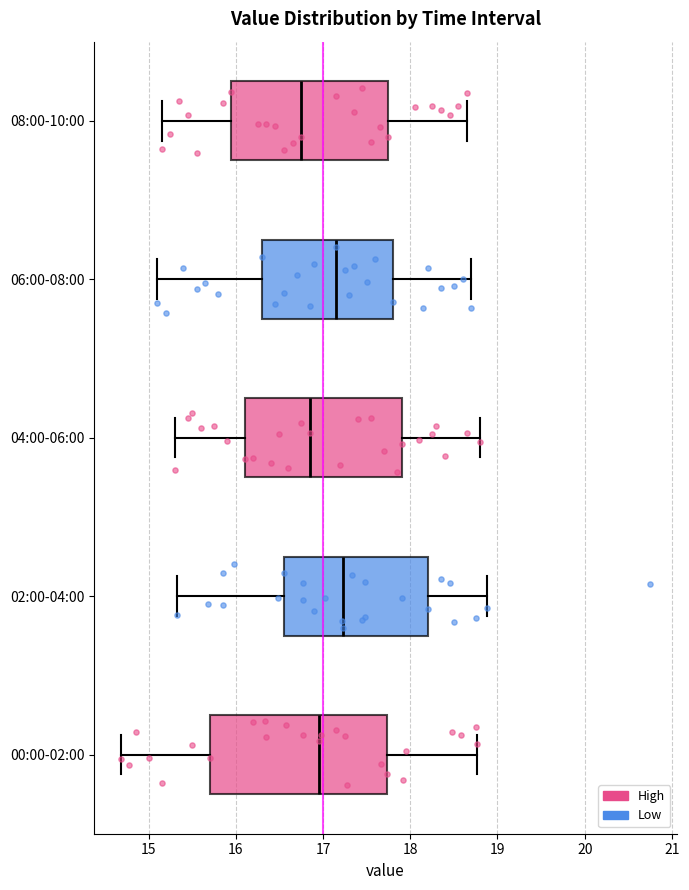

Reading bottom to top, transcribe this box plot: for each box, give where its median line is, the range the box spans, and where its two whiskers end, as read against the x-axis. The values are not printed on the chart, so give them approximately, as read against the axis.

00:00-02:00: median 17.0, box 15.7 to 17.7, whiskers 14.7 to 18.8
02:00-04:00: median 17.2, box 16.6 to 18.2, whiskers 15.3 to 18.9
04:00-06:00: median 16.9, box 16.1 to 17.9, whiskers 15.3 to 18.8
06:00-08:00: median 17.2, box 16.3 to 17.8, whiskers 15.1 to 18.7
08:00-10:00: median 16.8, box 16.0 to 17.8, whiskers 15.2 to 18.7